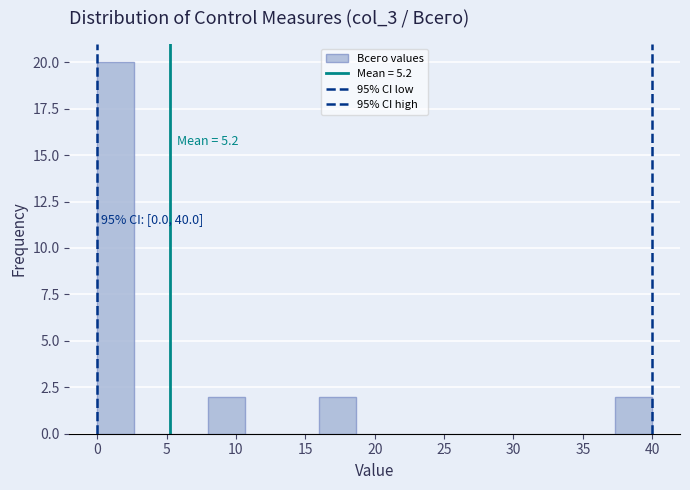

Over which range of the x-axis is the bar tallest?

0.0 to 2.5